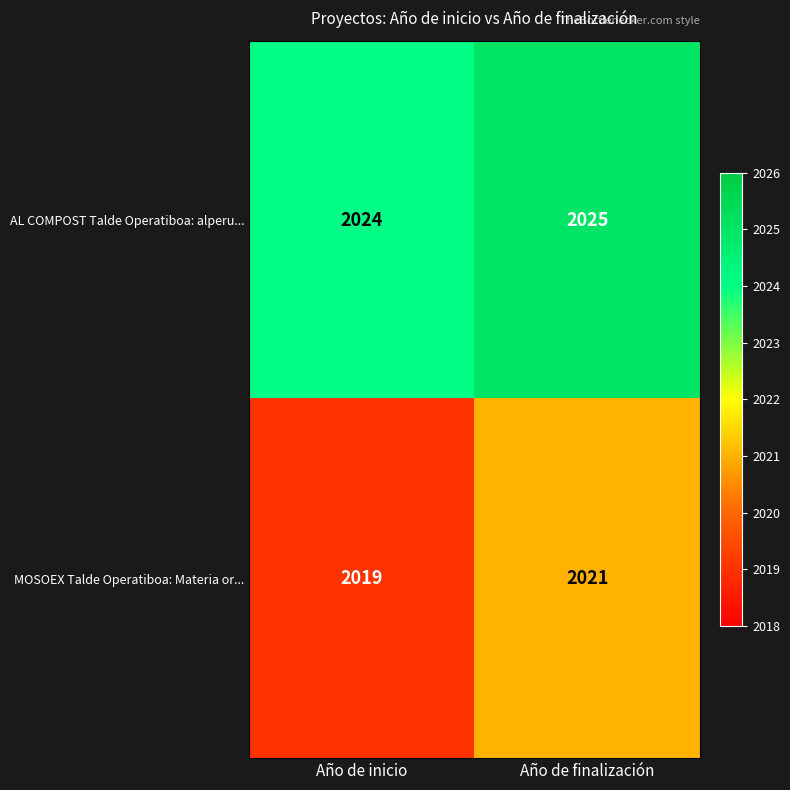

At which category does the chart reach its peak across all series?

Año de finalización